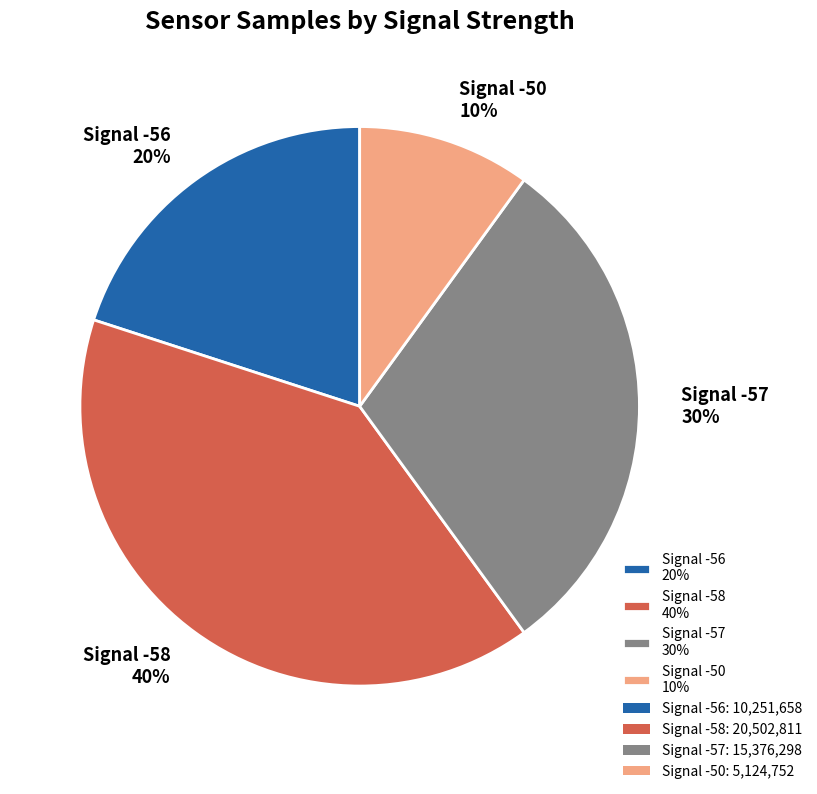

Between Signal -56 20% and Signal -58 40%, which is larger?

Signal -58 40%